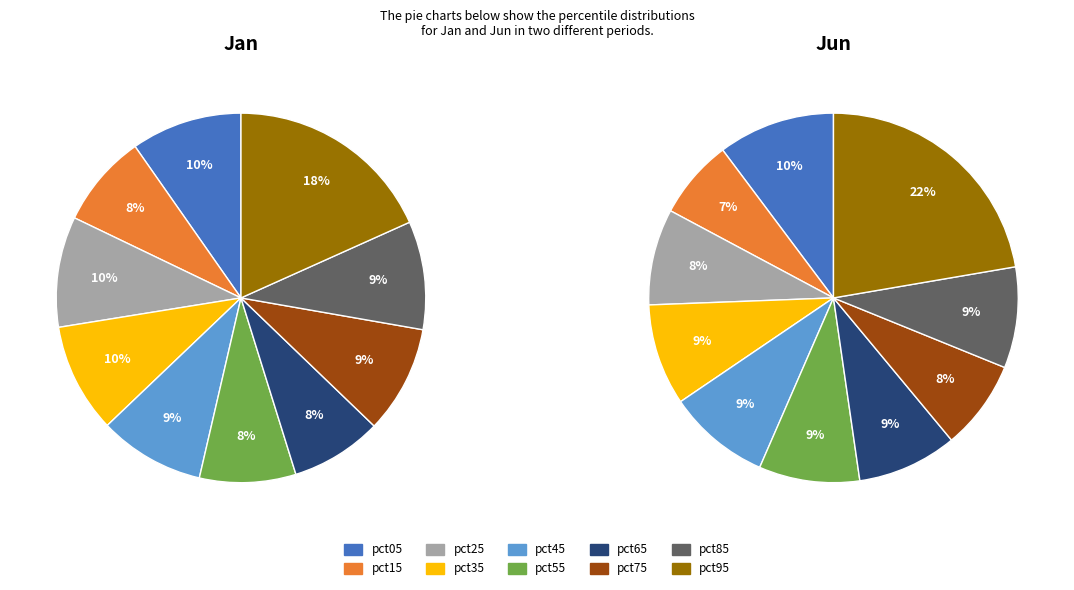

To the nearest percent, what portion does pct05 represent?

10%